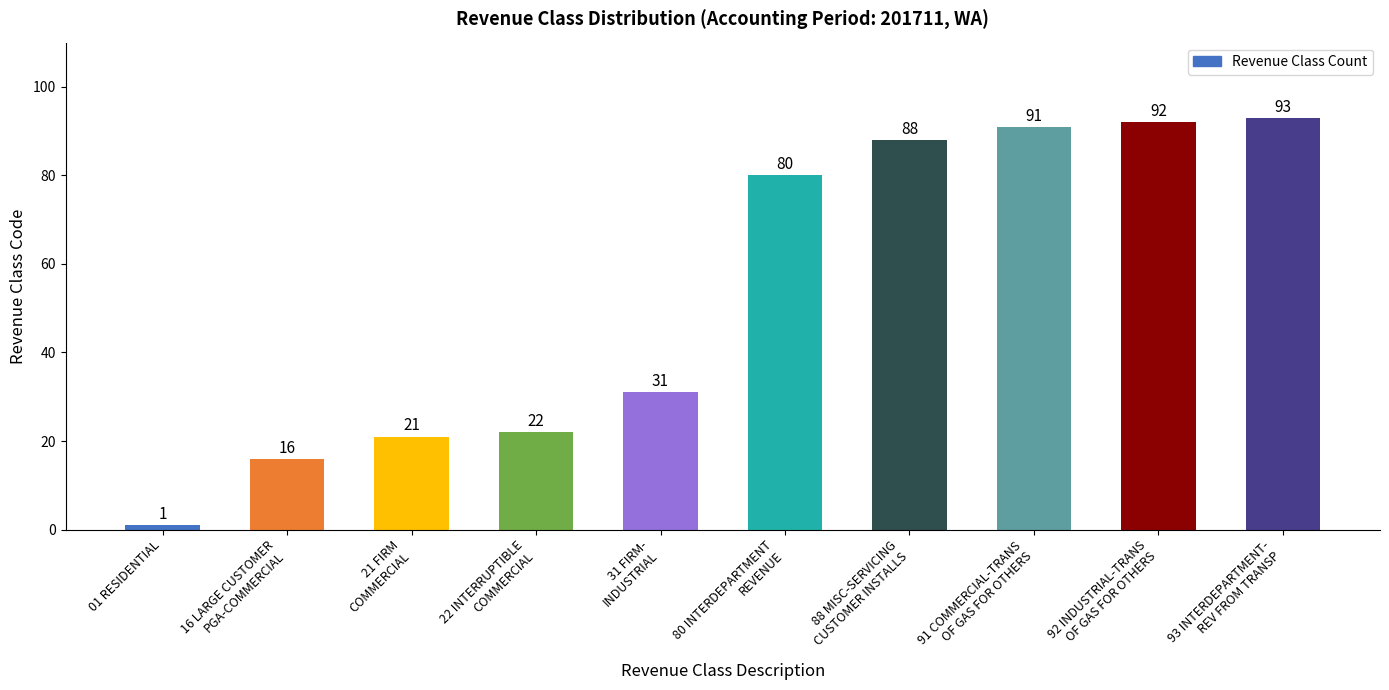

What position from the left is 31 FIRM-
INDUSTRIAL?

5